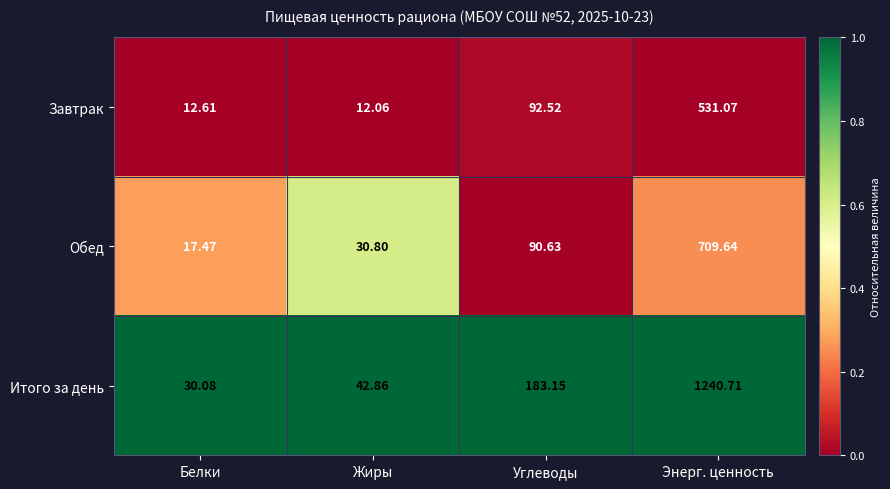

At which category is the sum across all series the highest?

Энерг. ценность